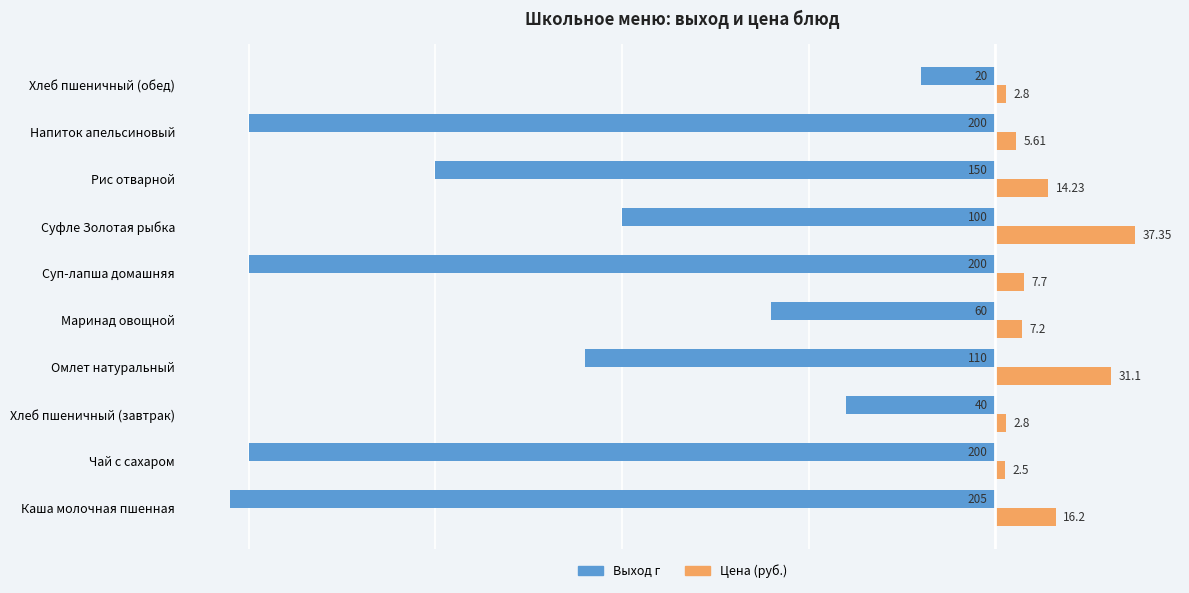

Which series changed the most between Каша молочная пшенная and Суфле Золотая рыбка?

Выход г